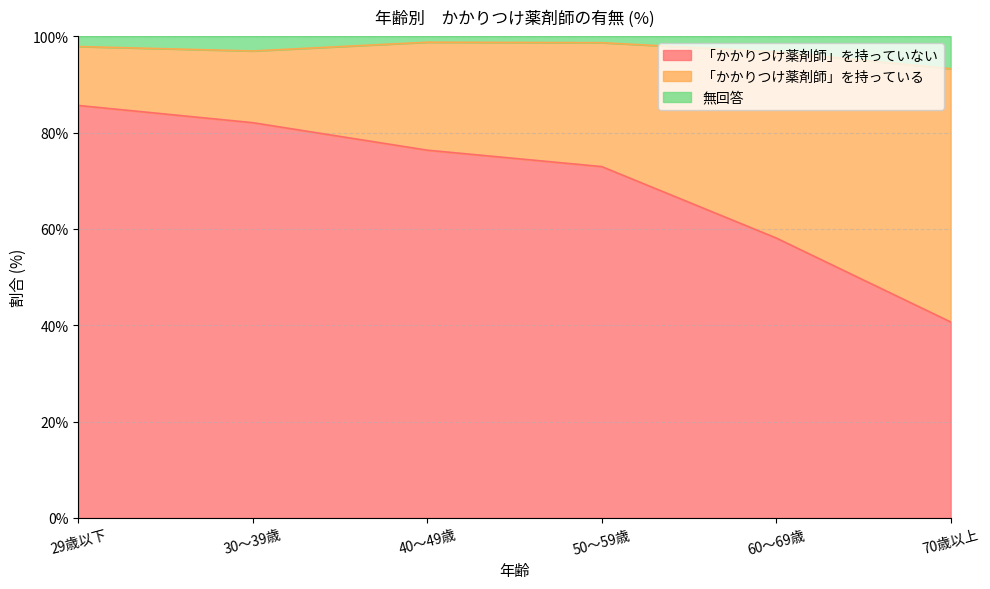

The 「かかりつけ薬剤師」を持っていない series shows 87.6 at 60～69歳. True or false?

False